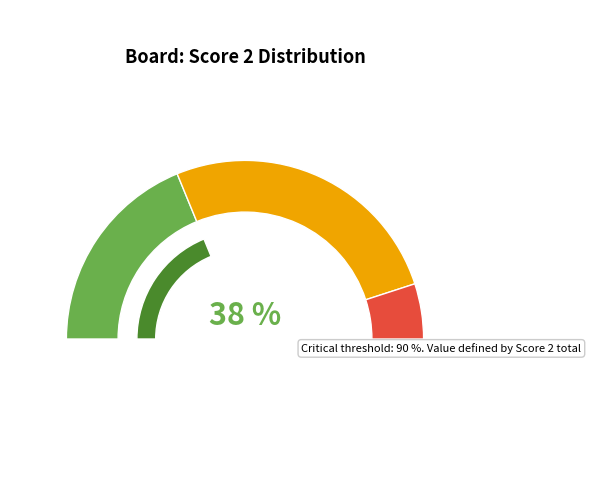

What percentage is NOT represented by 3?

80.9%